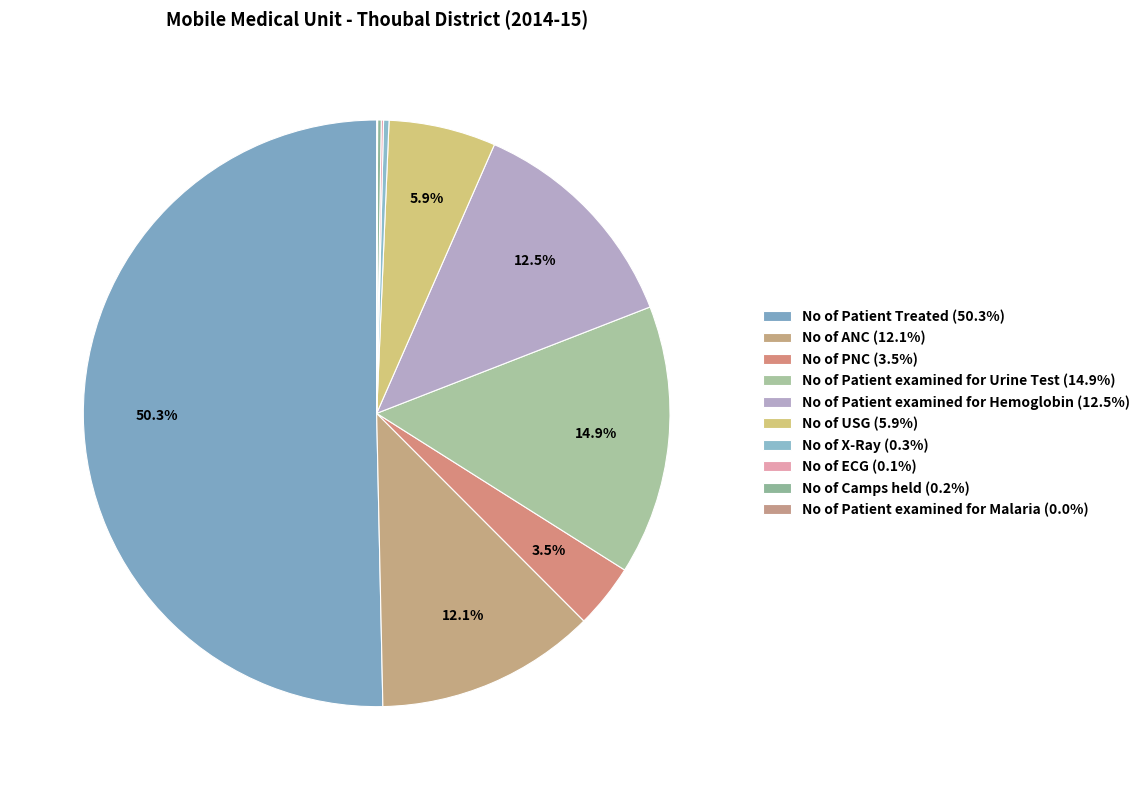

Approximately how many times larger is the value at No of Patient examined for Urine Test compared to No of ECG?

119.0